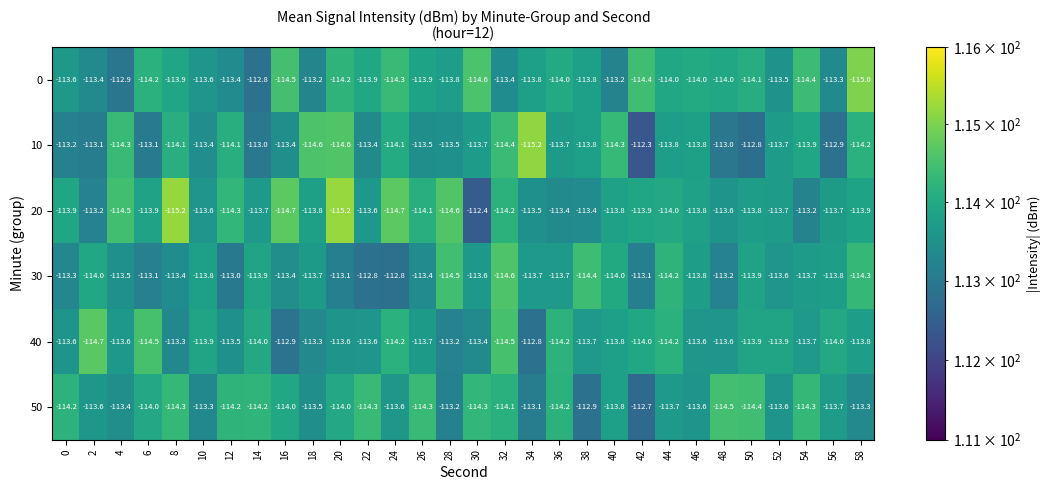

How many distinct data groups are displayed?

6